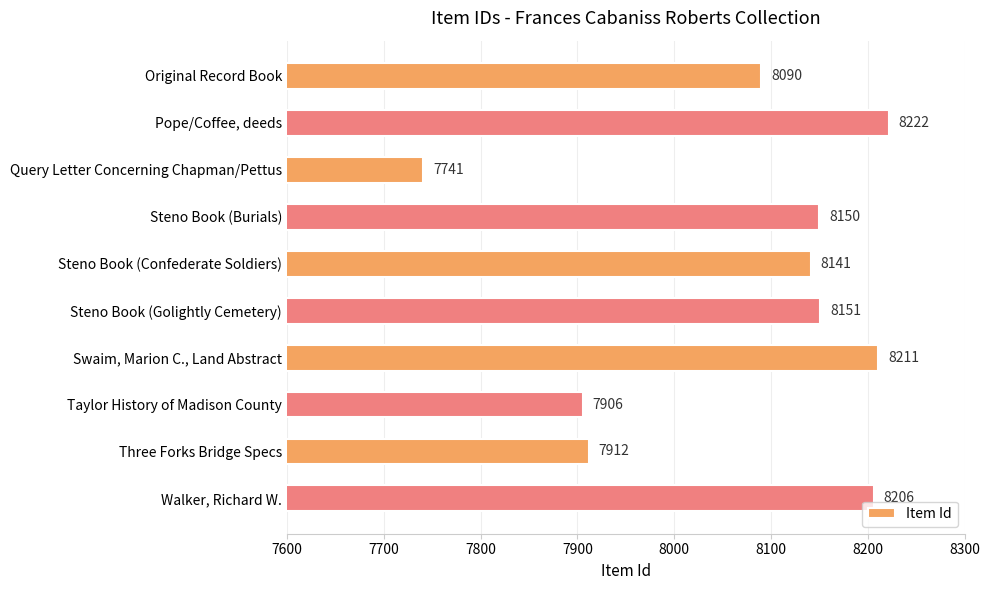

Rank the categories by value from lowest to highest.

Query Letter Concerning Chapman/Pettus, Taylor History of Madison County, Three Forks Bridge Specs, Original Record Book, Steno Book (Confederate Soldiers), Steno Book (Burials), Steno Book (Golightly Cemetery), Walker, Richard W., Swaim, Marion C., Land Abstract, Pope/Coffee, deeds